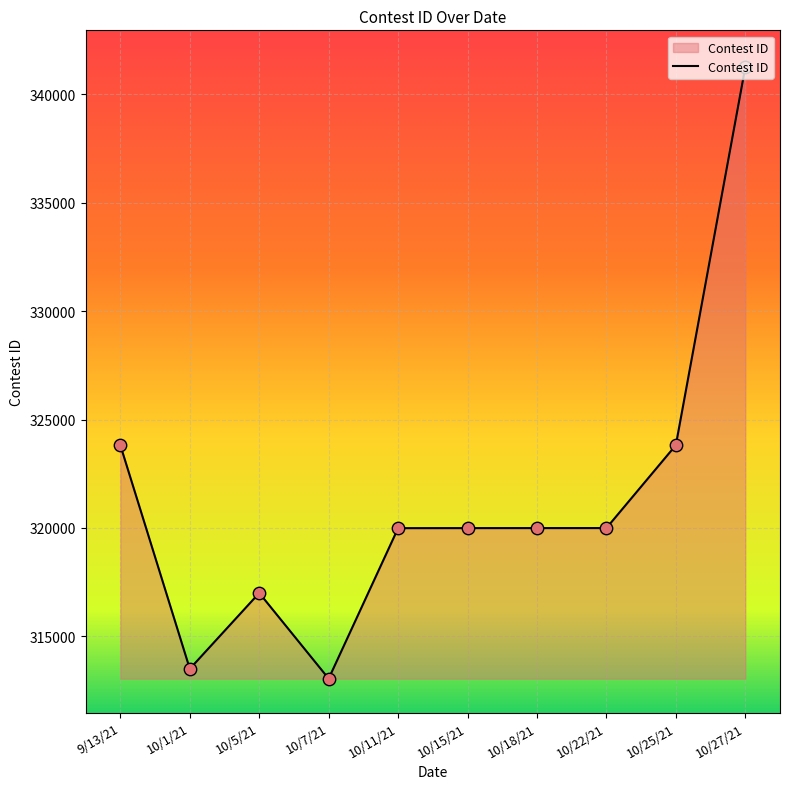

Approximately how many times larger is the value at 10/5/21 compared to 10/15/21?

1.0